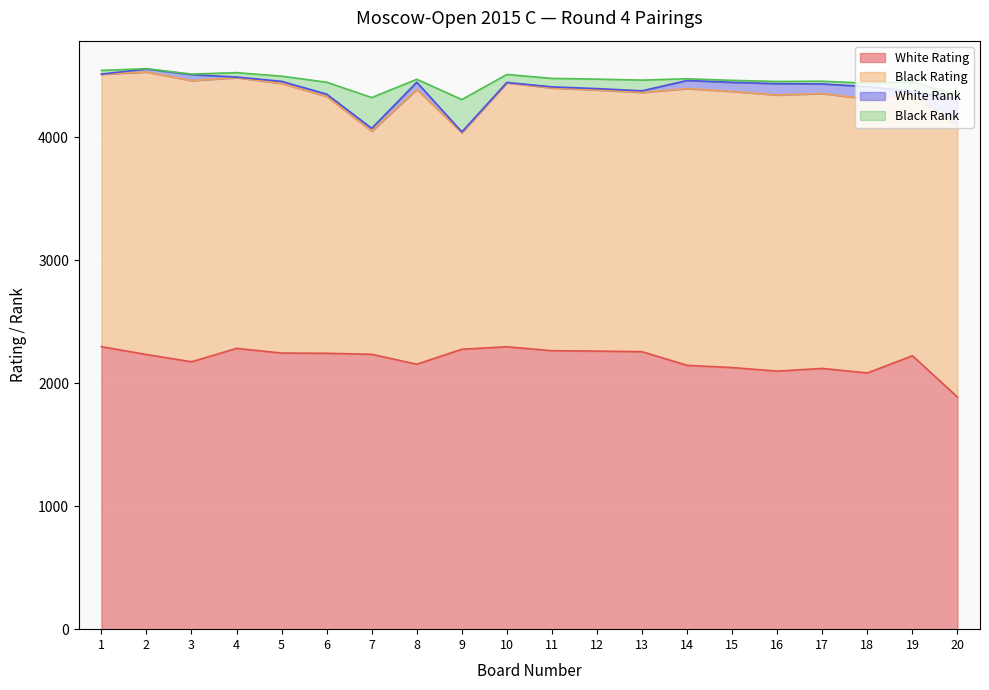

Which series ends up on top after the final intersection of Black Rating and White Rating?

Black Rating